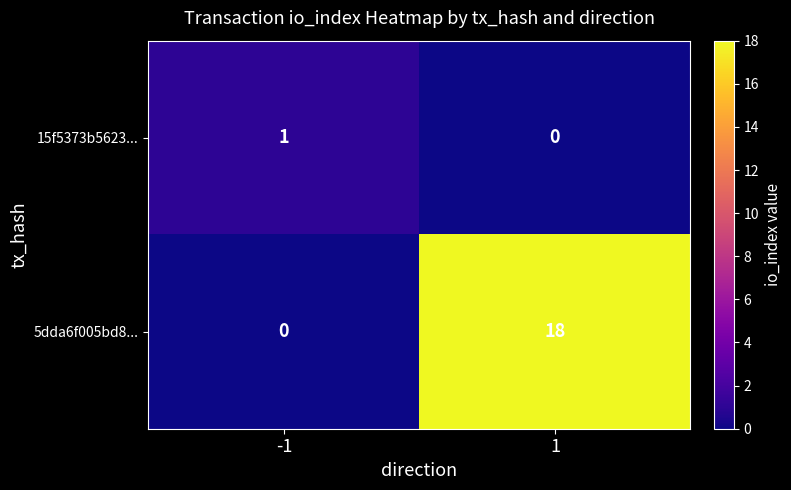

Reading right to left, extract all data points from this chart.

15f5373b5623...: 1=0	-1=1
5dda6f005bd8...: 1=18	-1=0